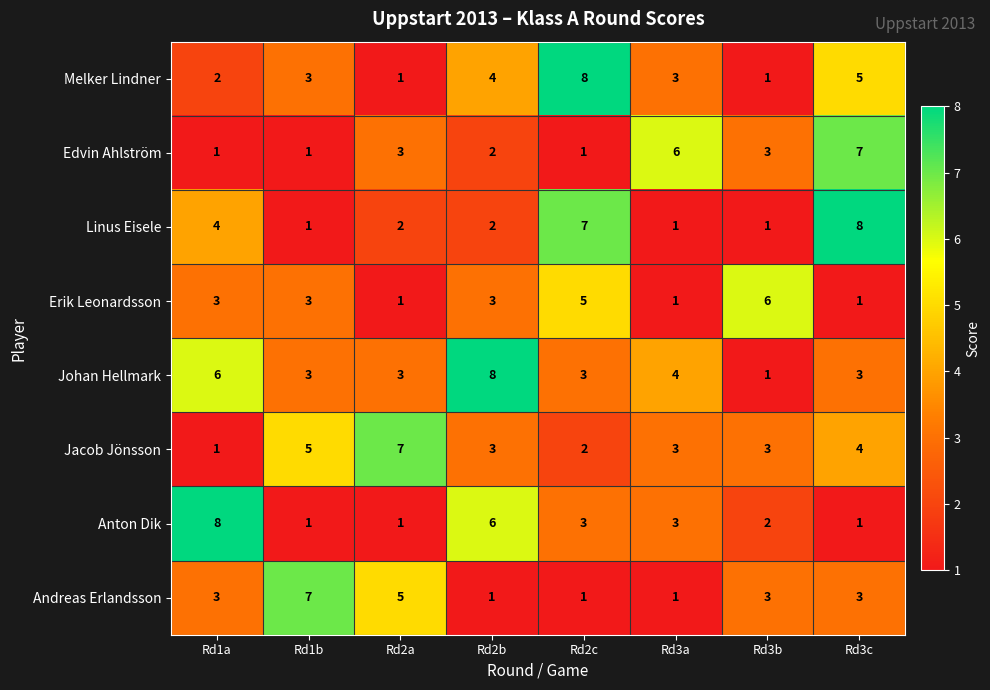

At how many categories does at least one series exceed 1?

8